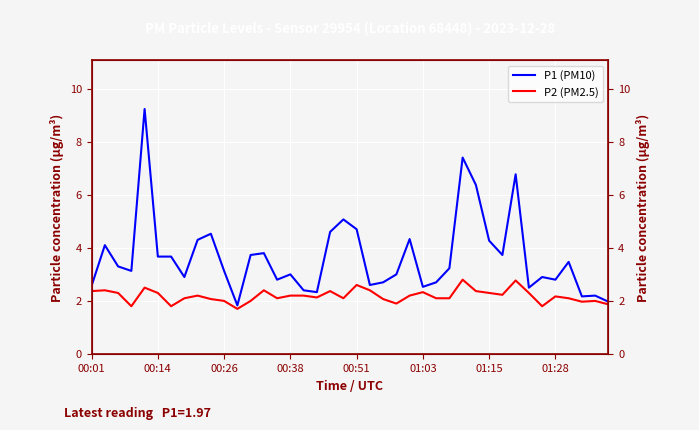

Rank the series by their maximum value, from lowest to highest.

P2 (PM2.5), P1 (PM10)